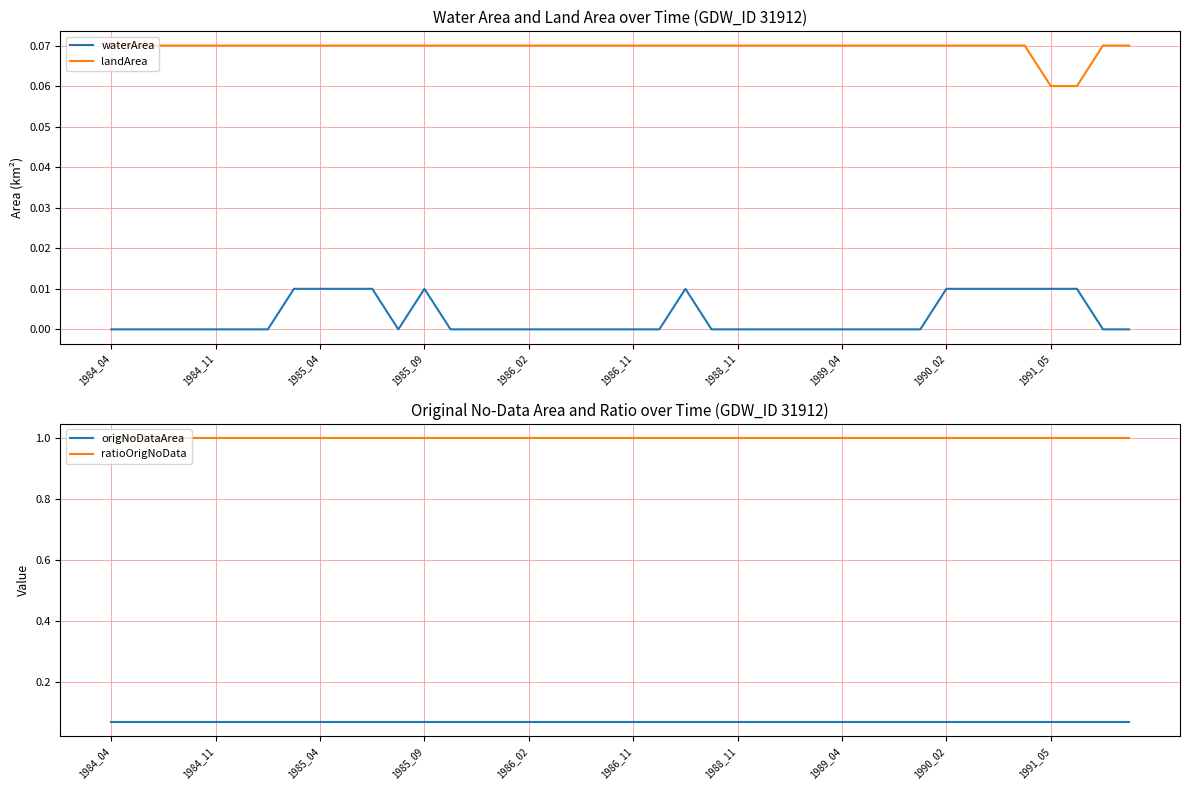

What is the average value of the origNoDataArea series?

0.1